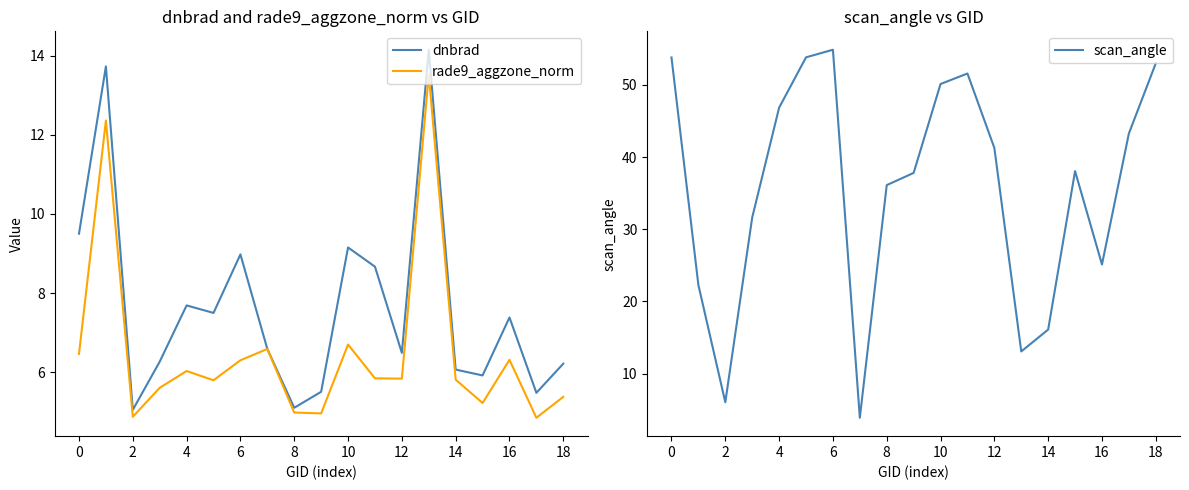

What is the maximum value for dnbrad?

14.1